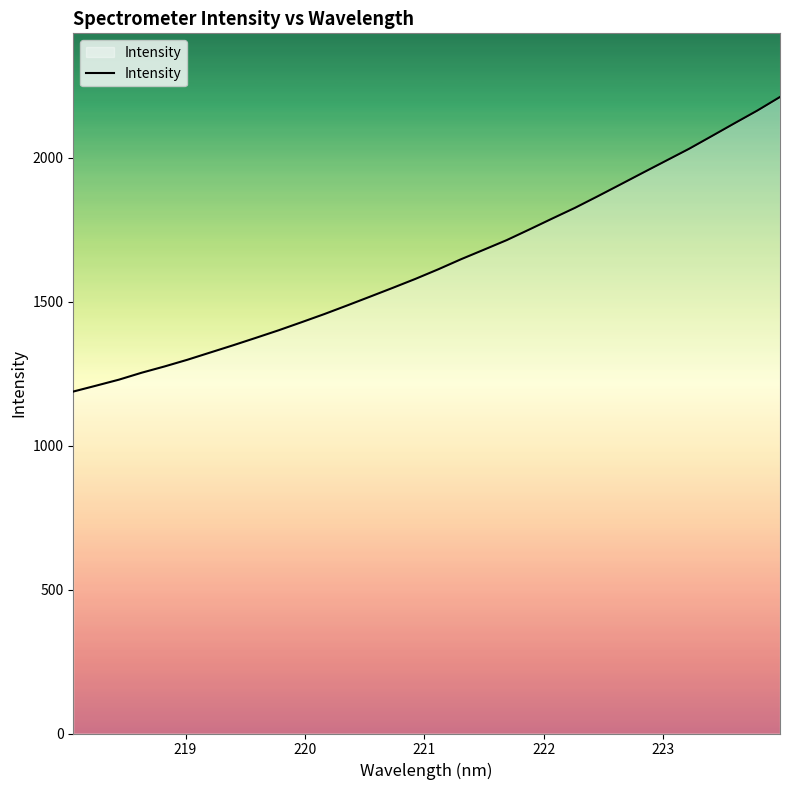

What is the minimum value shown in the chart?

1188.1